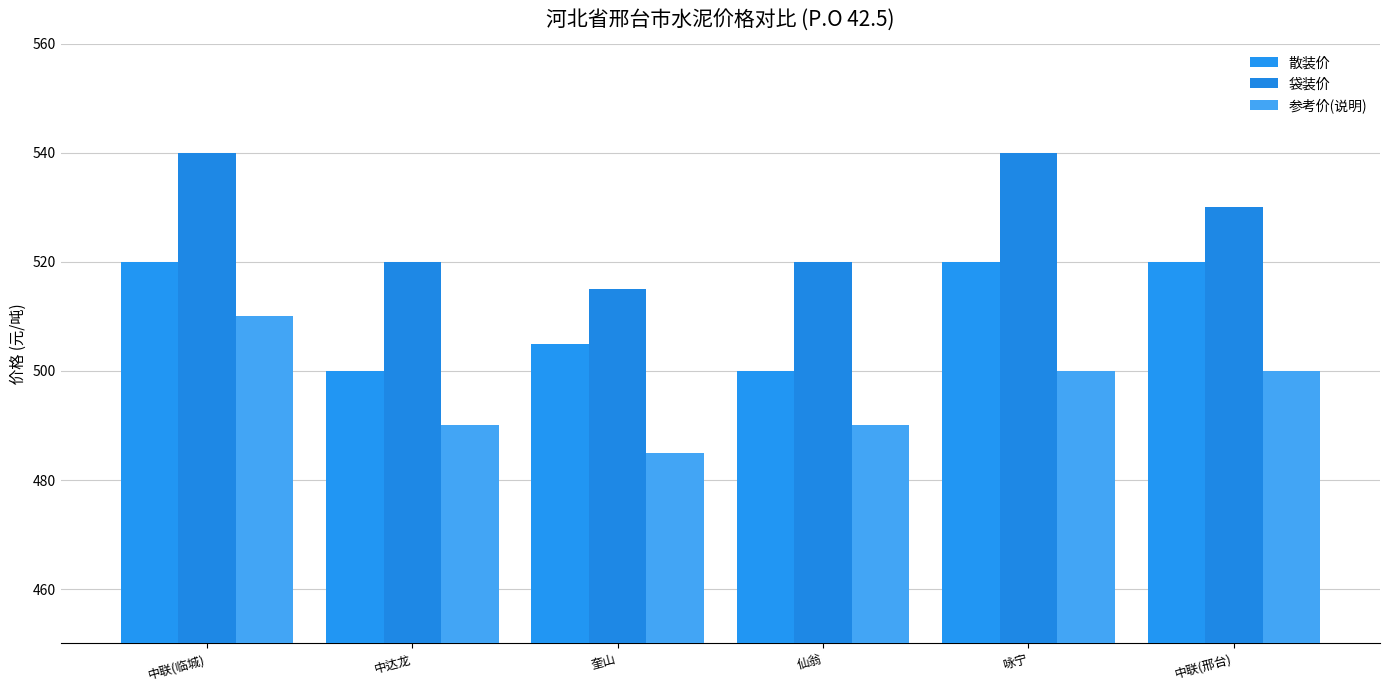

At which category is the sum across all series the highest?

中联(临城)